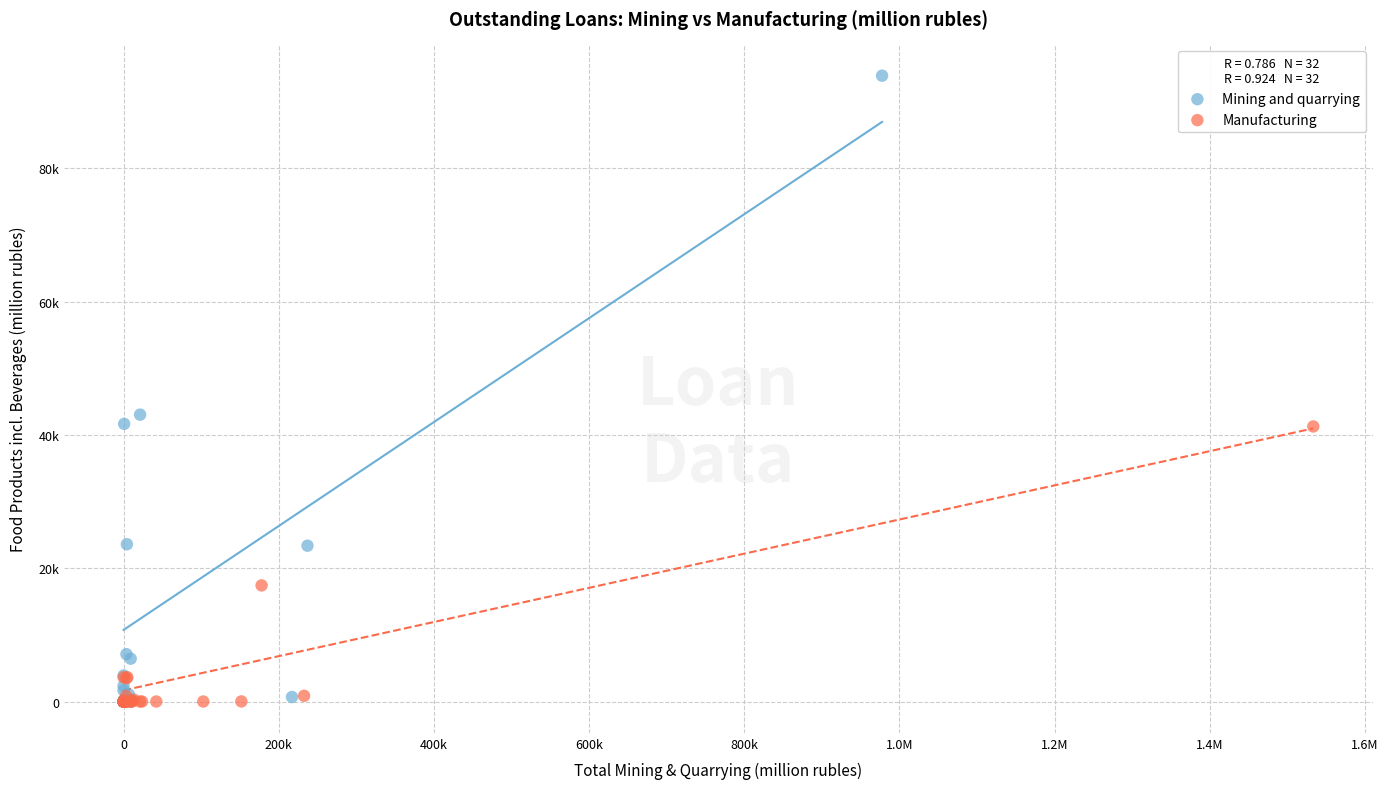

What are all the series names shown in the legend?

Mining and quarrying, Manufacturing